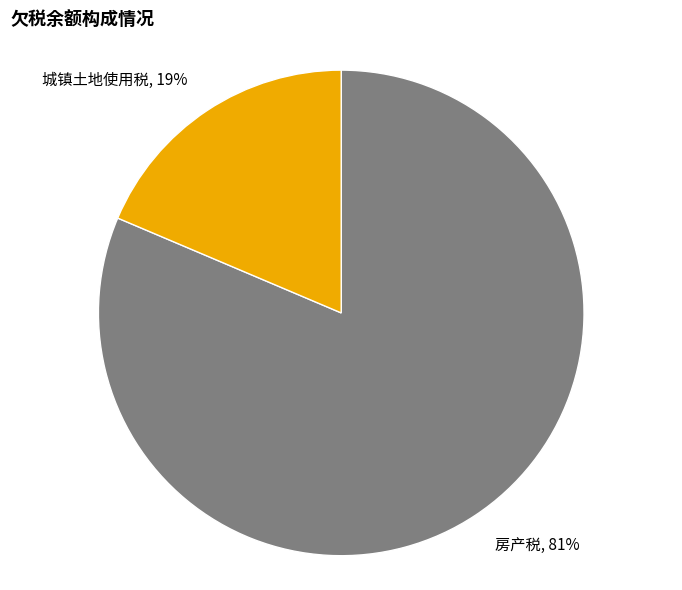

To the nearest percent, what is the average slice percentage?

50%